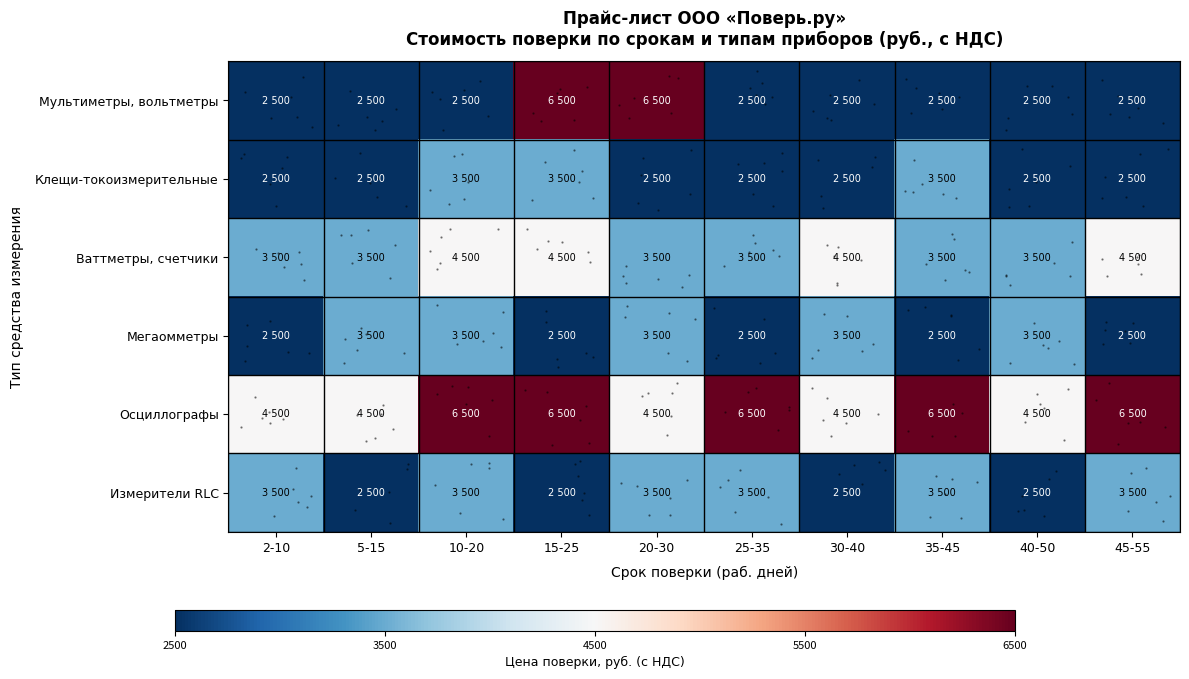

Which series has the largest total across all categories?

Осциллографы